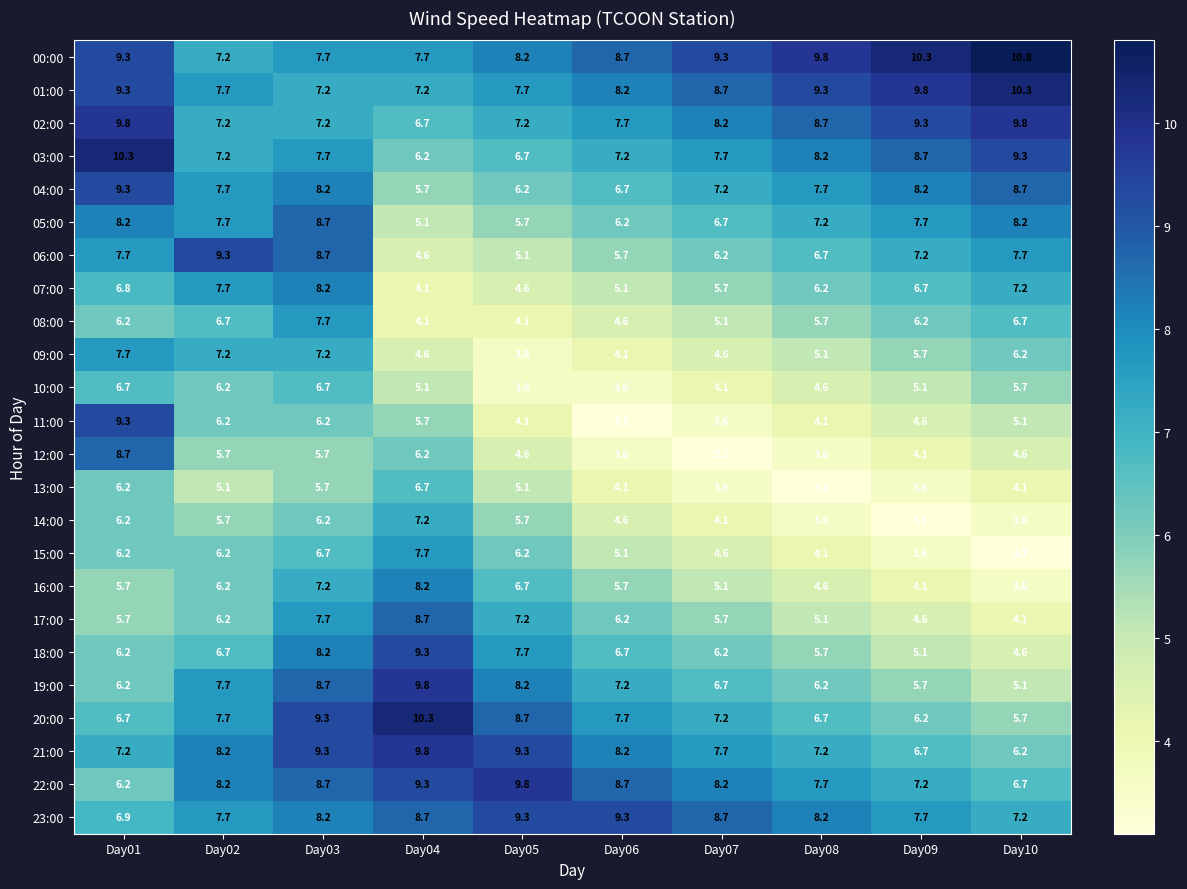

What value does the 08:00 series have at Day04?

4.1